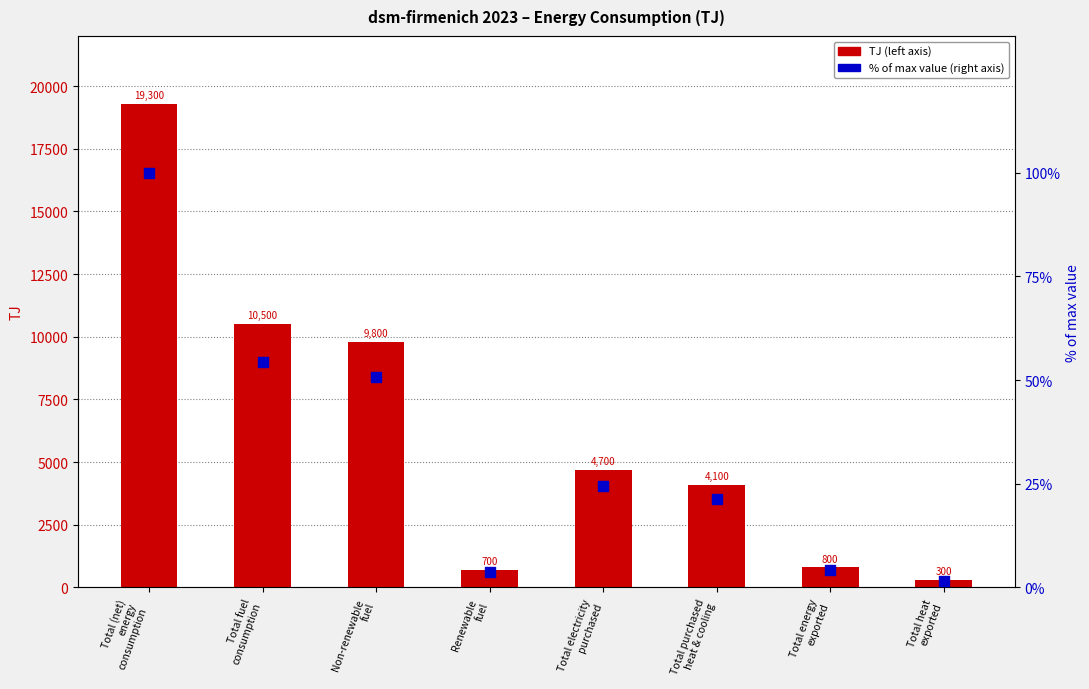

Is the value of % of max value at Total purchased
heat & cooling greater than the value of TJ at Renewable
fuel?

No